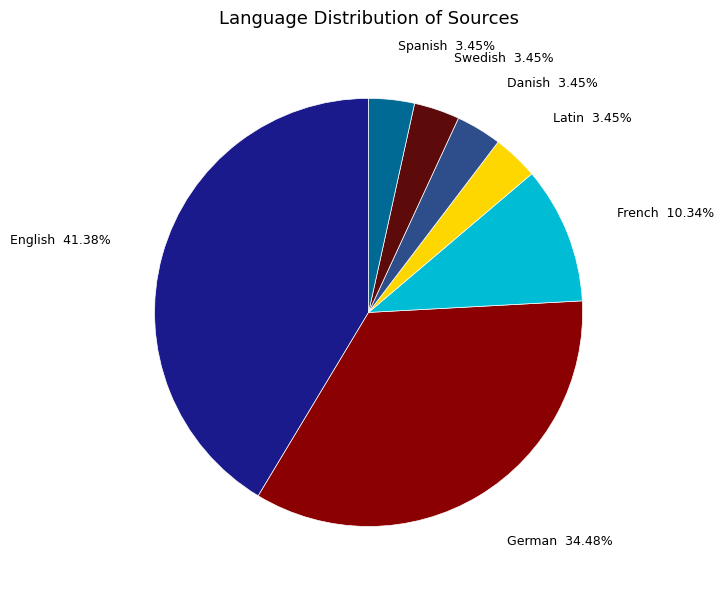

Is there any slice that represents more than half of the pie?

No